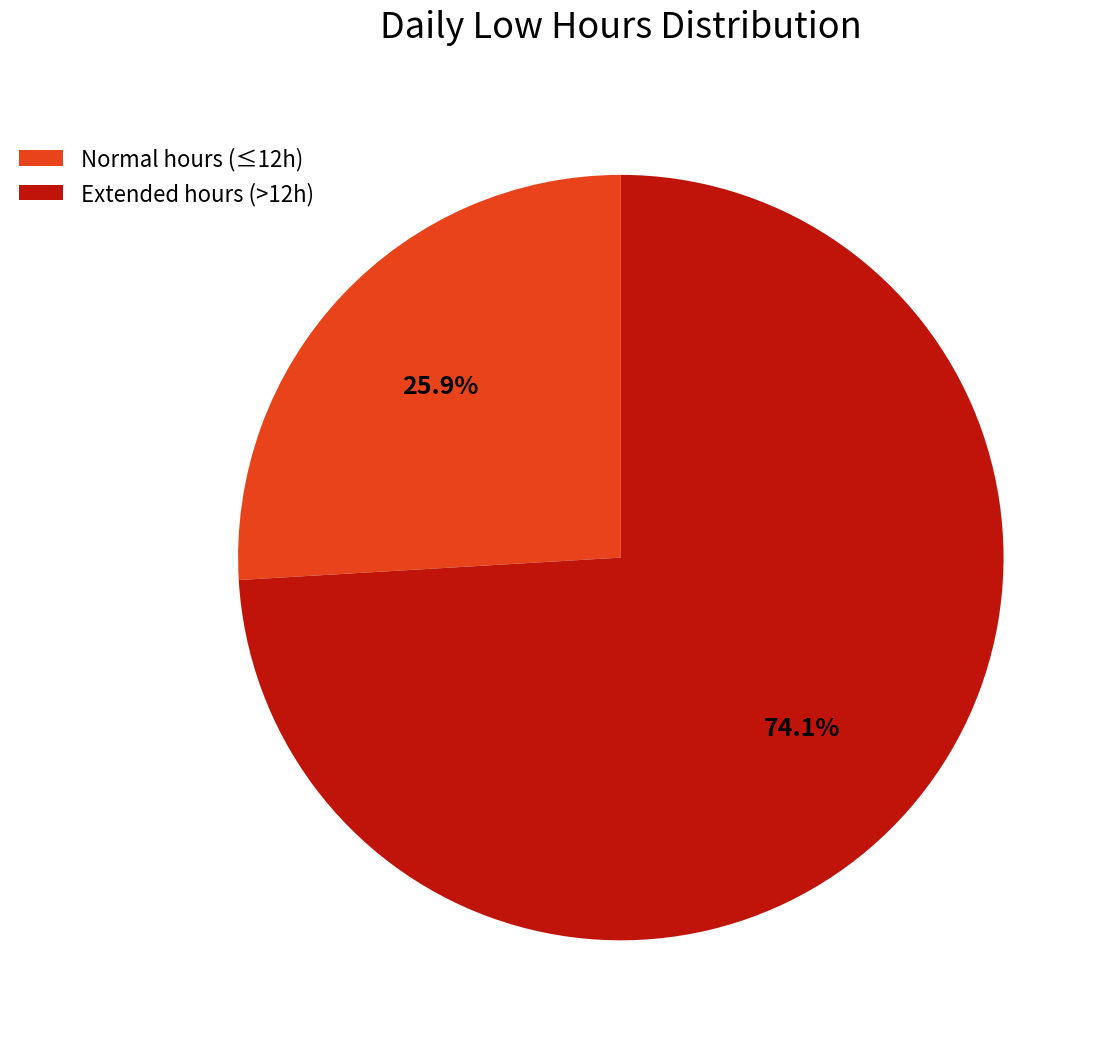

Rank the categories by value from highest to lowest.

Extended hours (>12h), Normal hours (≤12h)